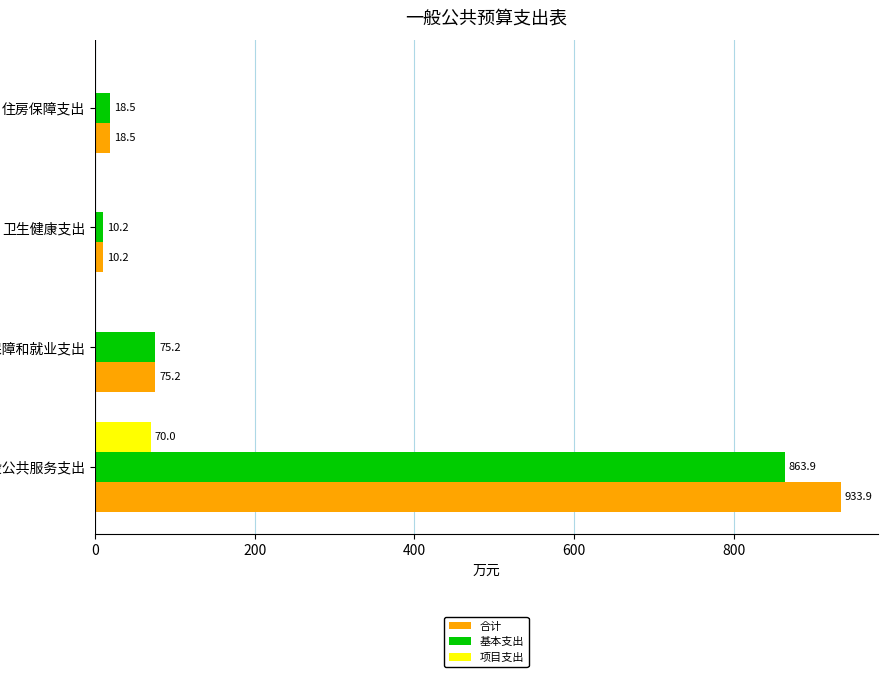

At which category is the sum across all series the highest?

一般公共服务支出